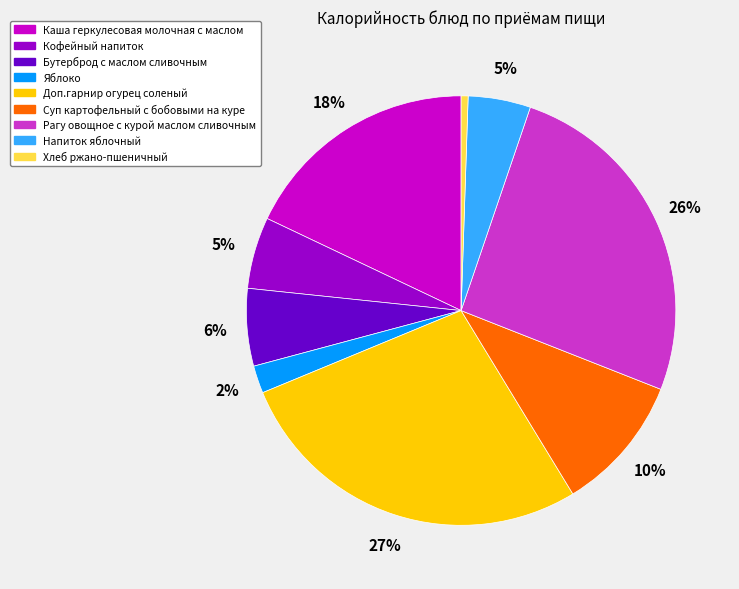

Between Доп.гарнир огурец соленый and Рагу овощное с курой маслом сливочным, which is larger?

Доп.гарнир огурец соленый